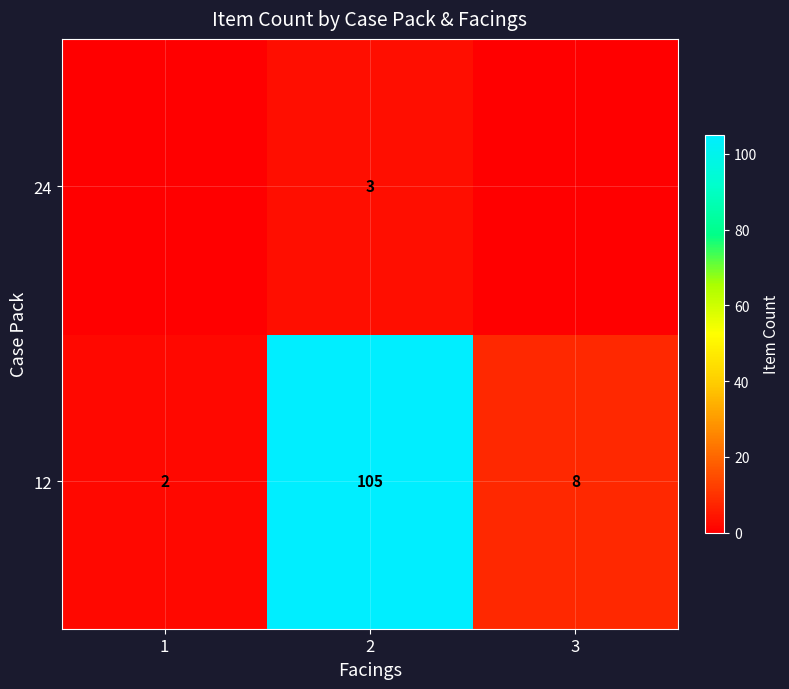

What is the total value across all series at 2?

108